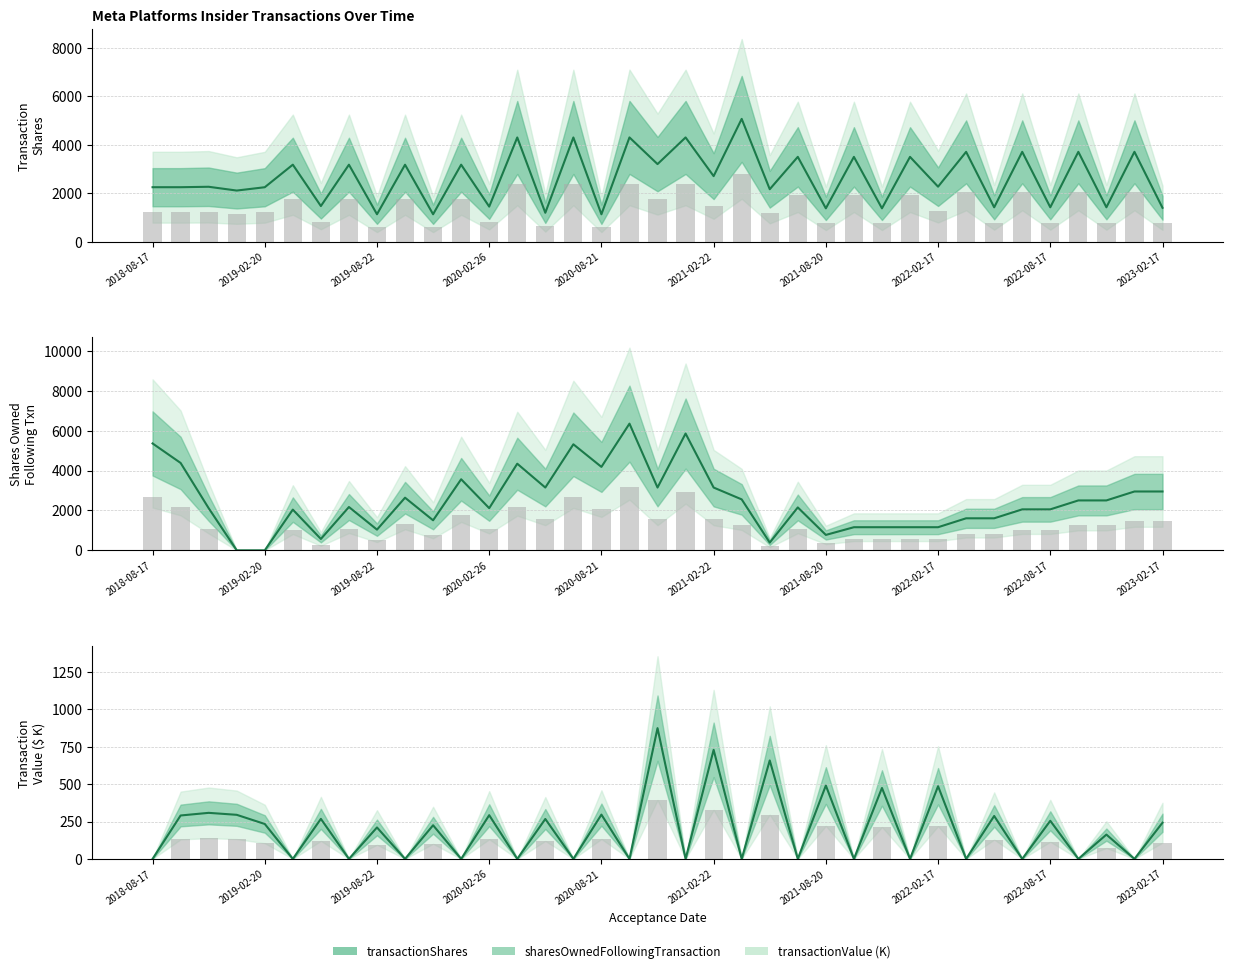

What is the difference between the highest and lowest values at 15?

5315.0